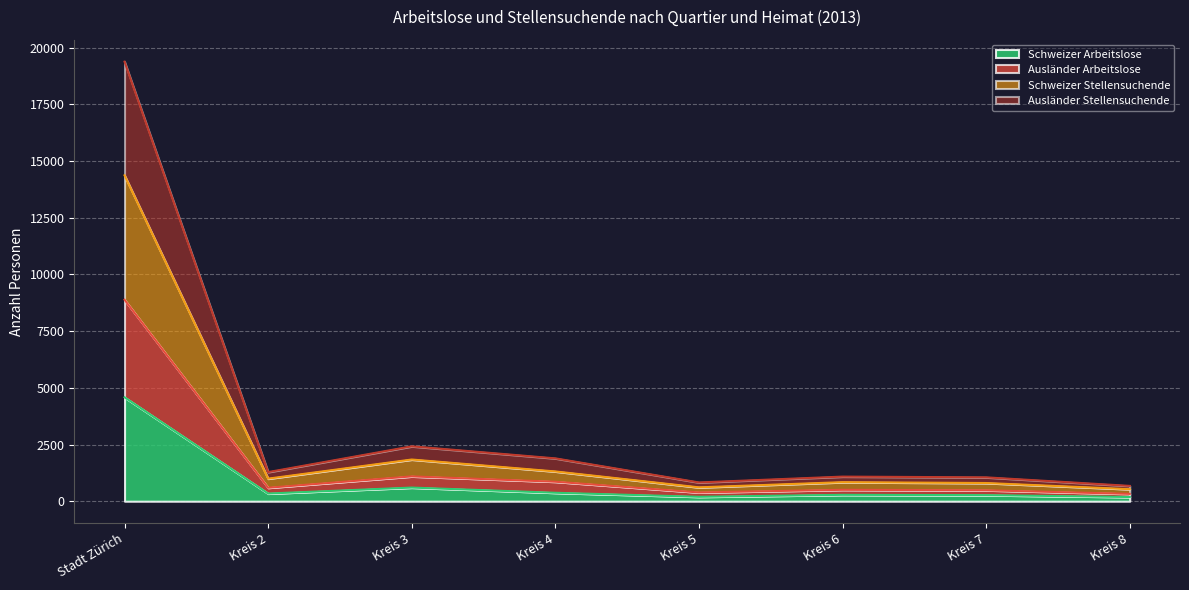

At which label does Schweizer Arbeitslose reach its peak?

Stadt Zürich